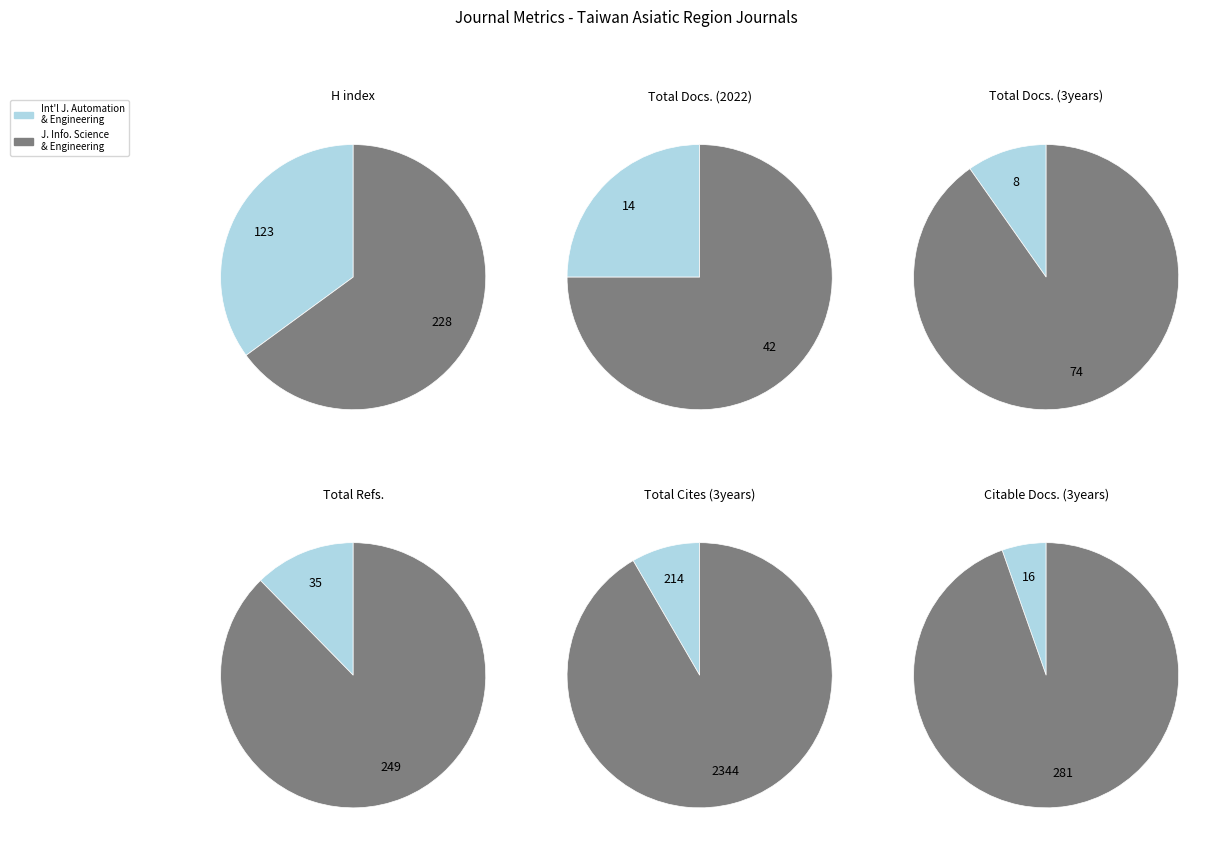

Is Journal of Information Science and Engineering the majority of the pie?

Yes